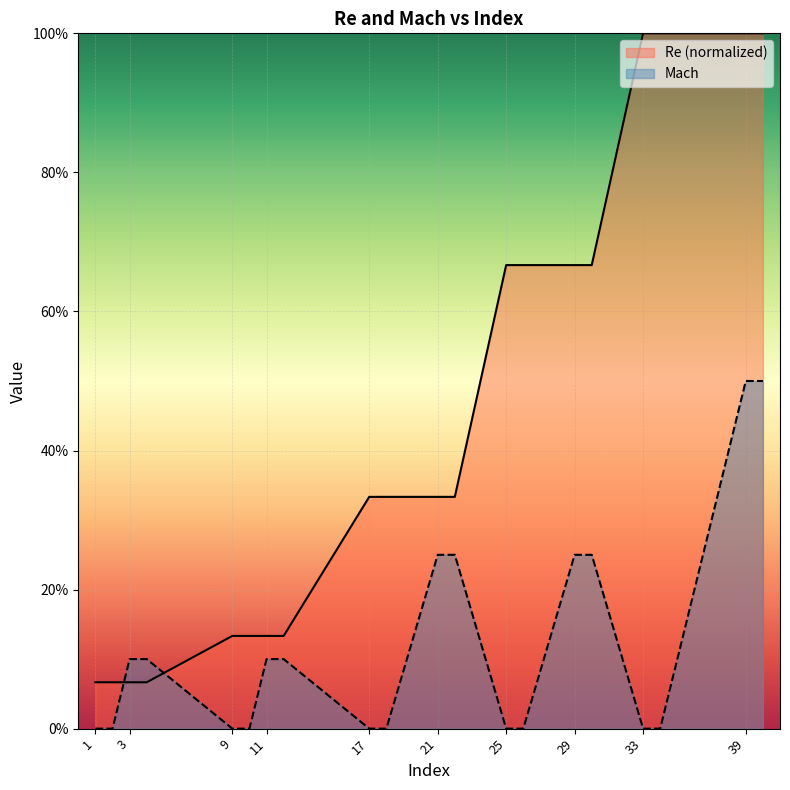

At which label is Mach closest to 0?

1